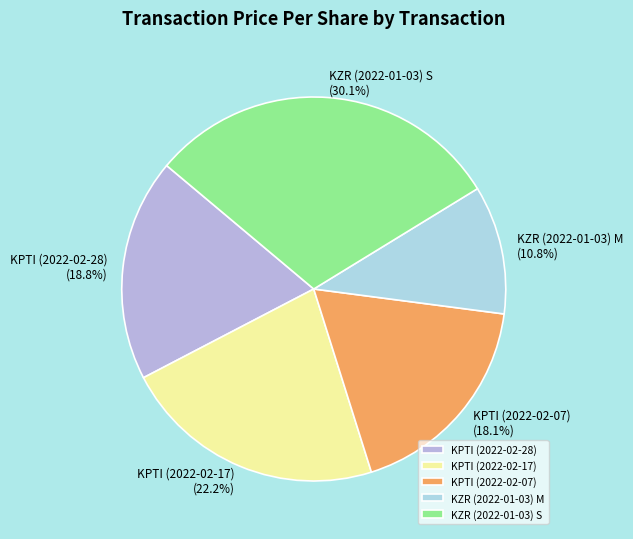

Is it true that KZR (2022-01-03) M is 11% of the pie?

True